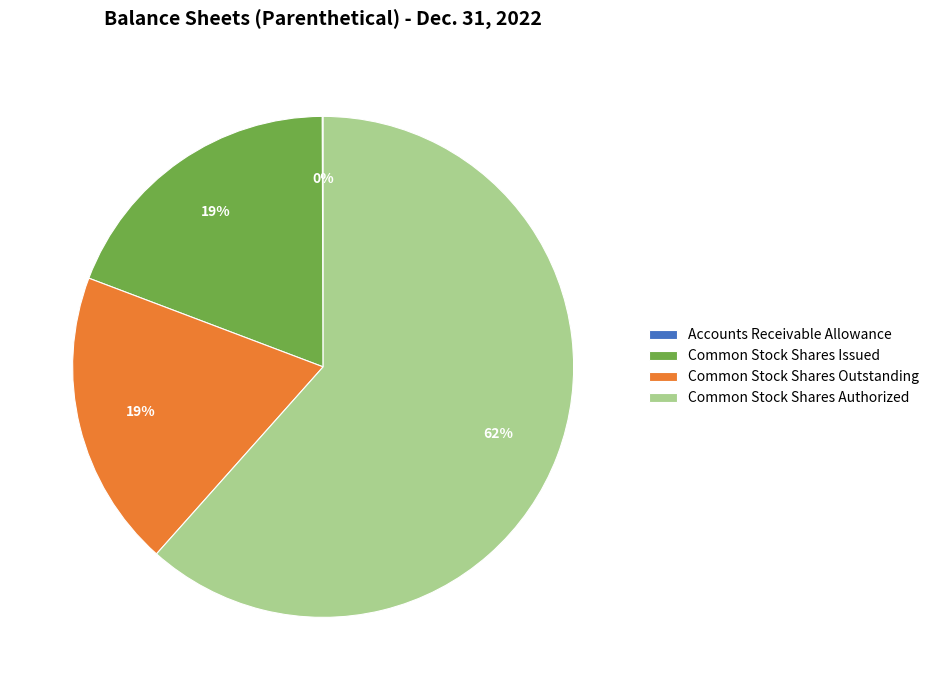

Which category has the biggest portion of the pie?

Common Stock Shares Authorized